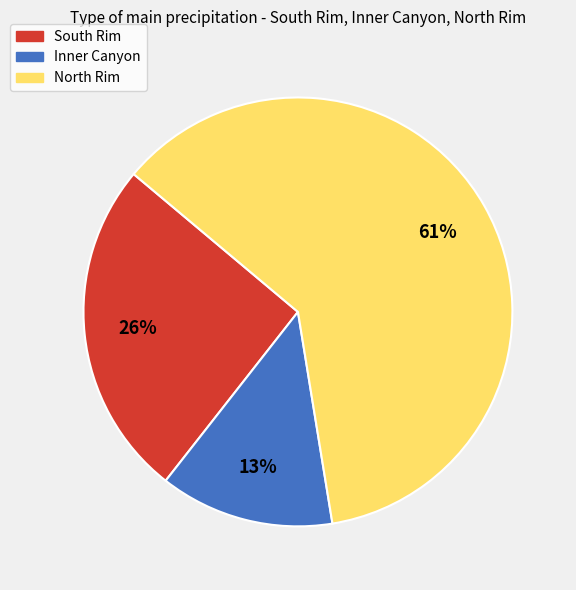

Is it true that North Rim is 72% of the pie?

False